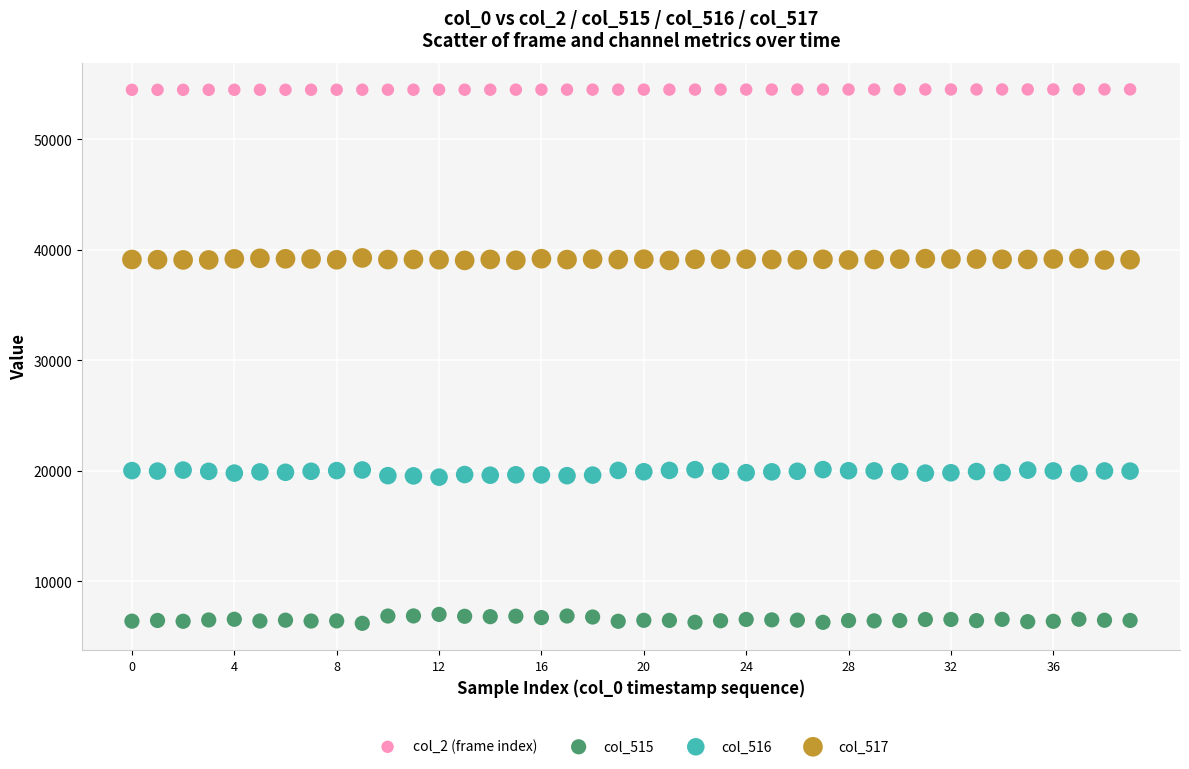

Which series reaches the minimum Y coordinate?

col_515